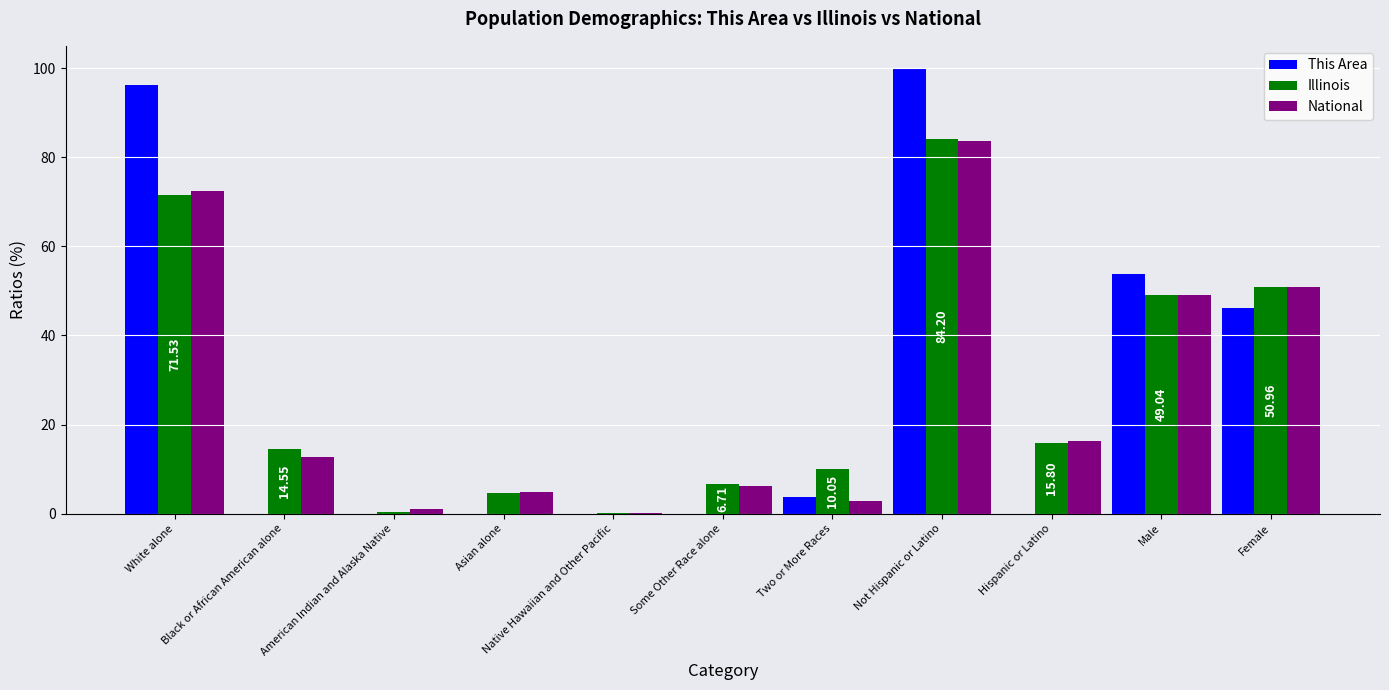

True or false: Illinois has a value of 8.5 at Black or African American alone.

False